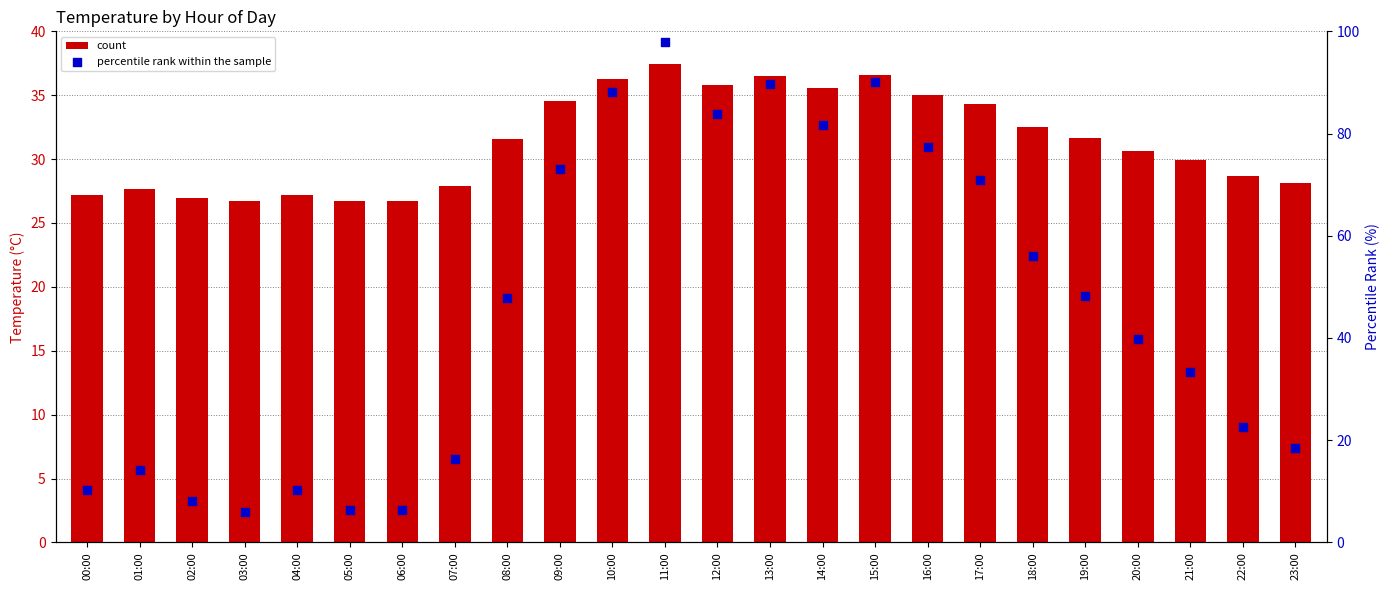

Which series has the largest total across all categories?

percentile rank within the sample